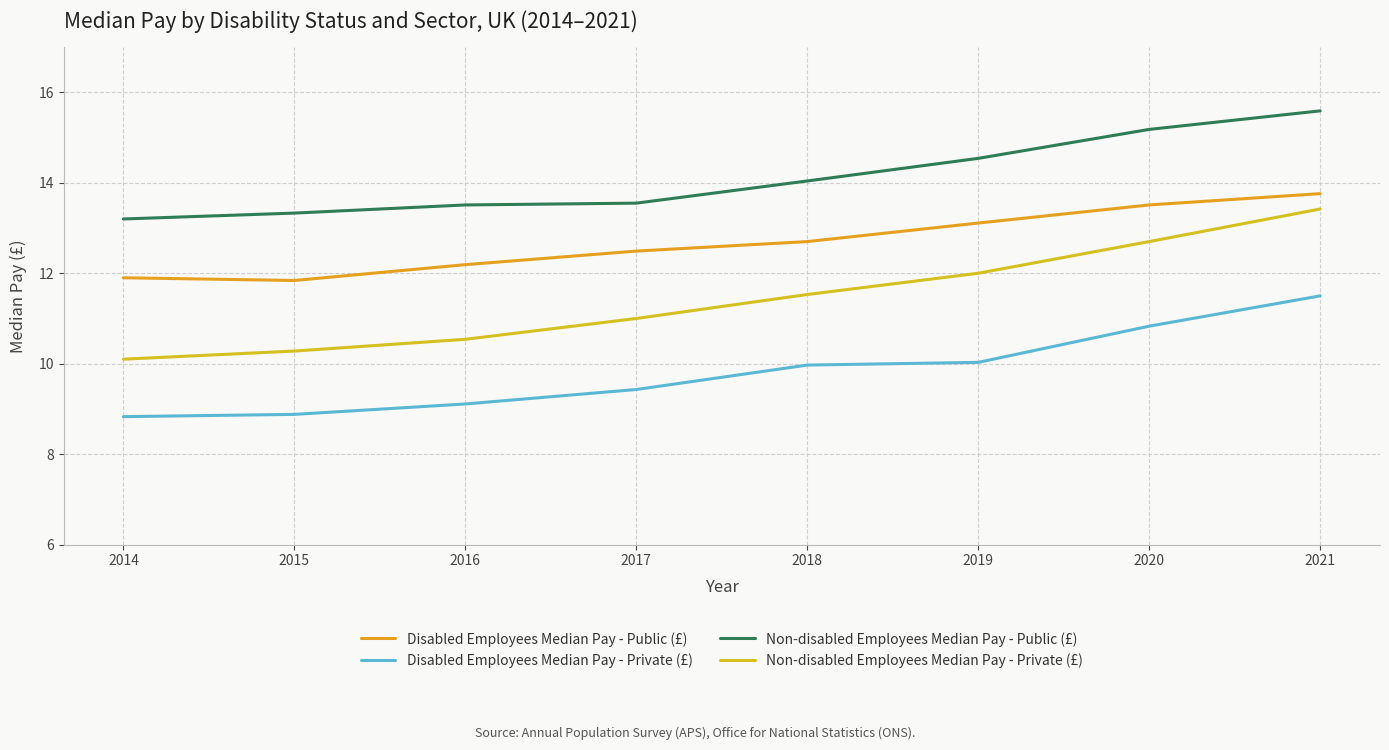

What is the approximate value of Disabled Employees Median Pay - Public (£) at 2019?

13.1